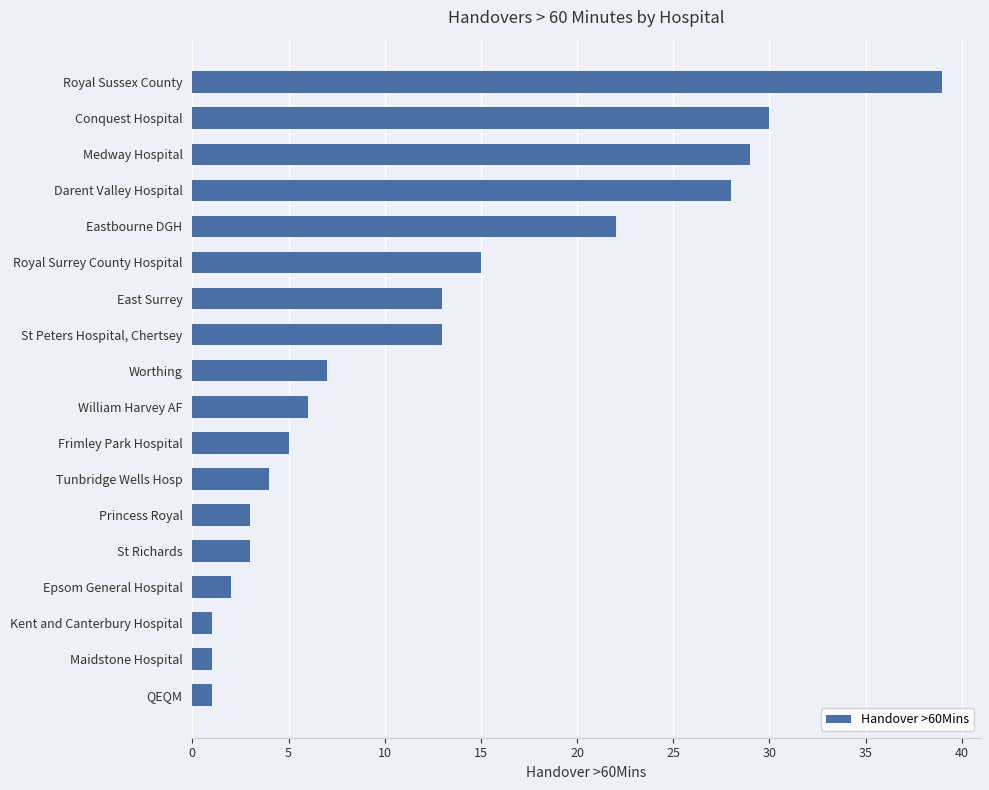

What is the label of the 18th bar from the bottom?

Royal Sussex County